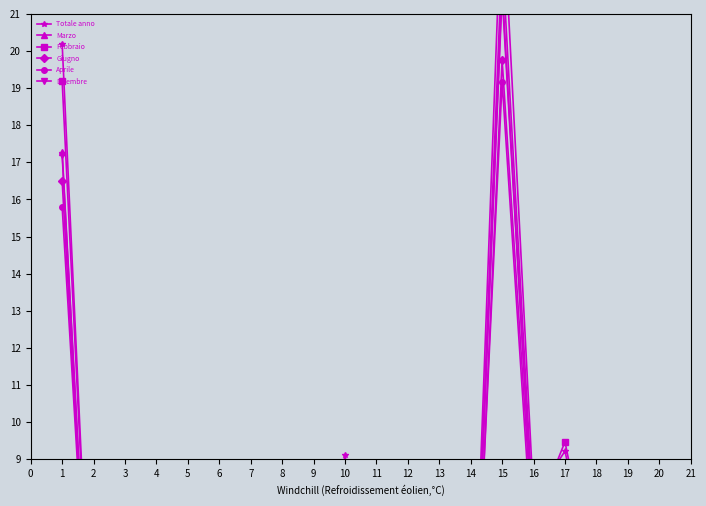

How many interior local valleys does the Aprile series have?

7